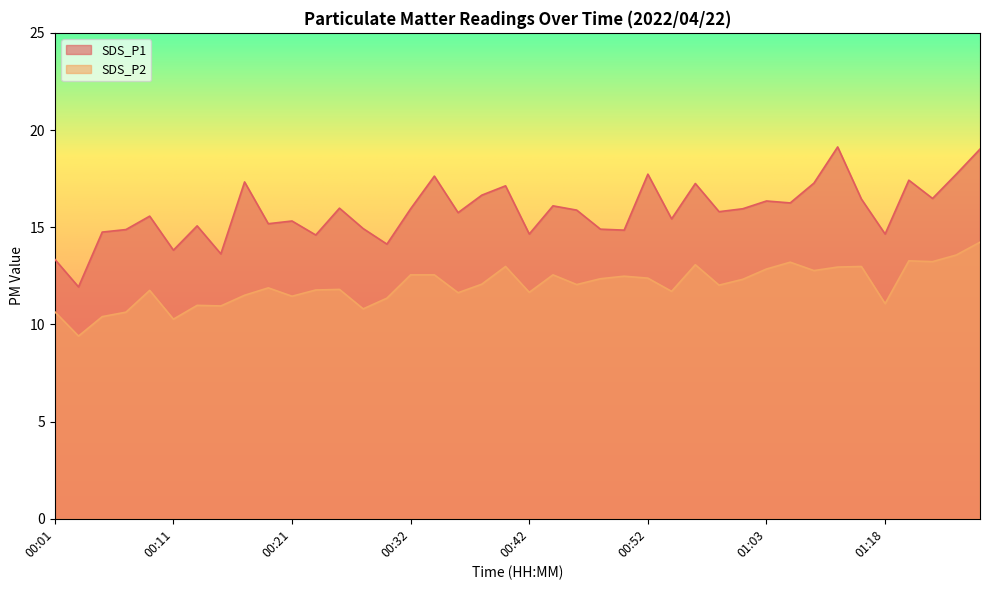

What is the label of the 37th point from the right?

00:07